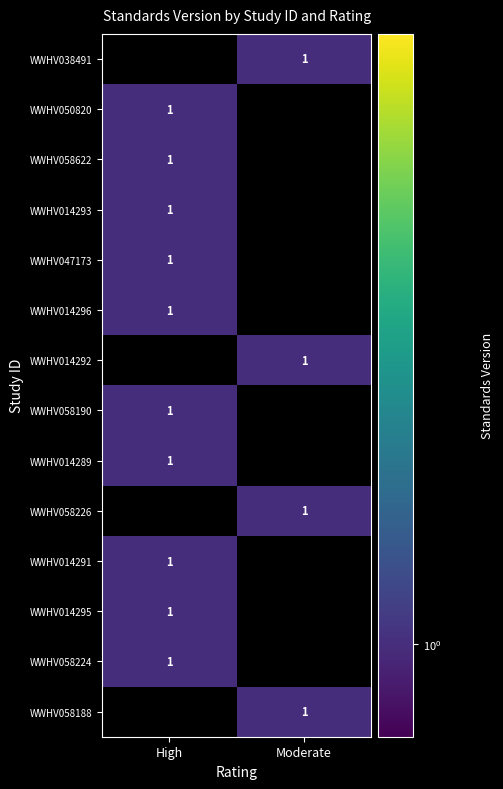

The value of WWHV058224 at High is 1. True or false?

True